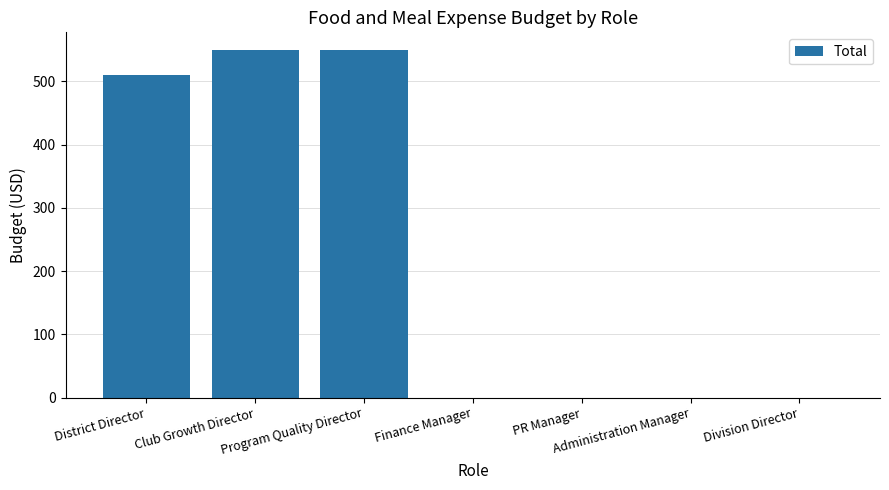

Reading left to right, what are all the values shown in this chart?

District Director=510	Club Growth Director=550	Program Quality Director=550	Finance Manager=0	PR Manager=0	Administration Manager=0	Division Director=0